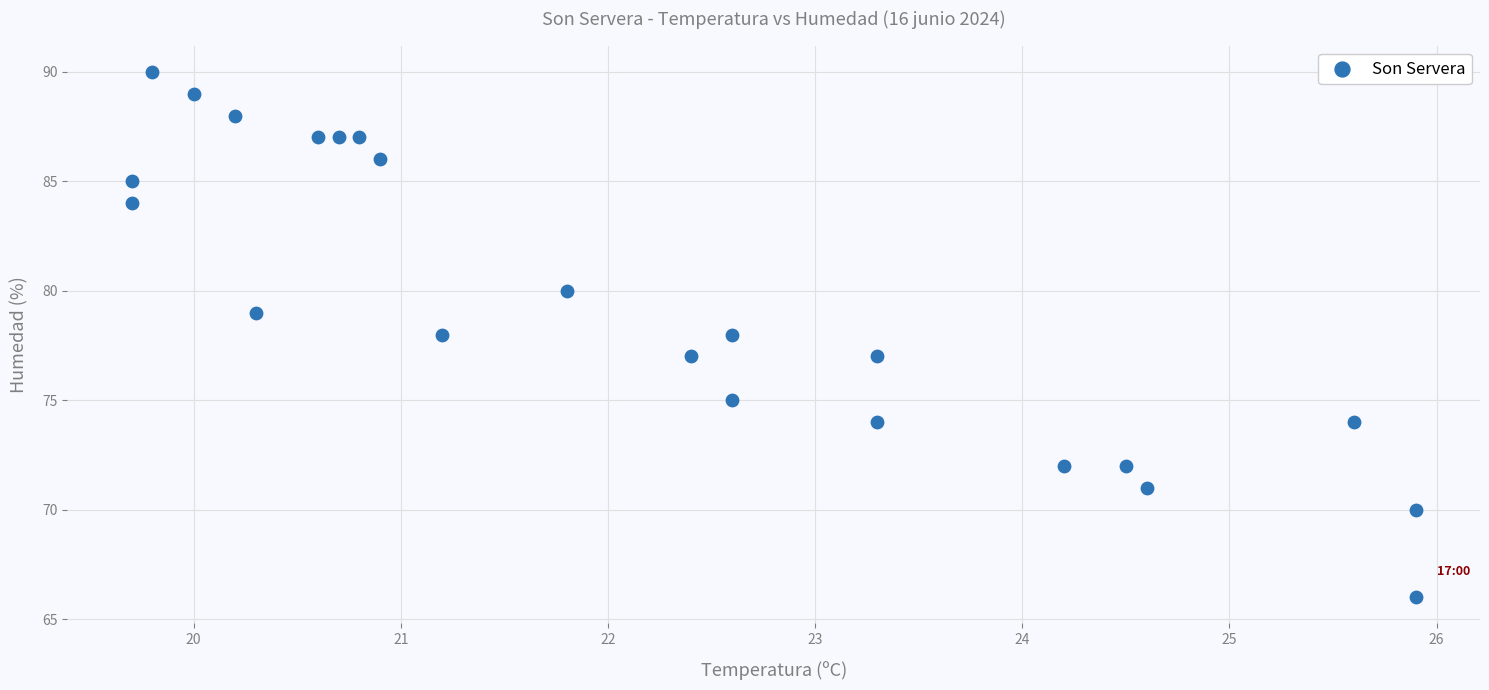

What is the range of Y values (max minus min)?

24